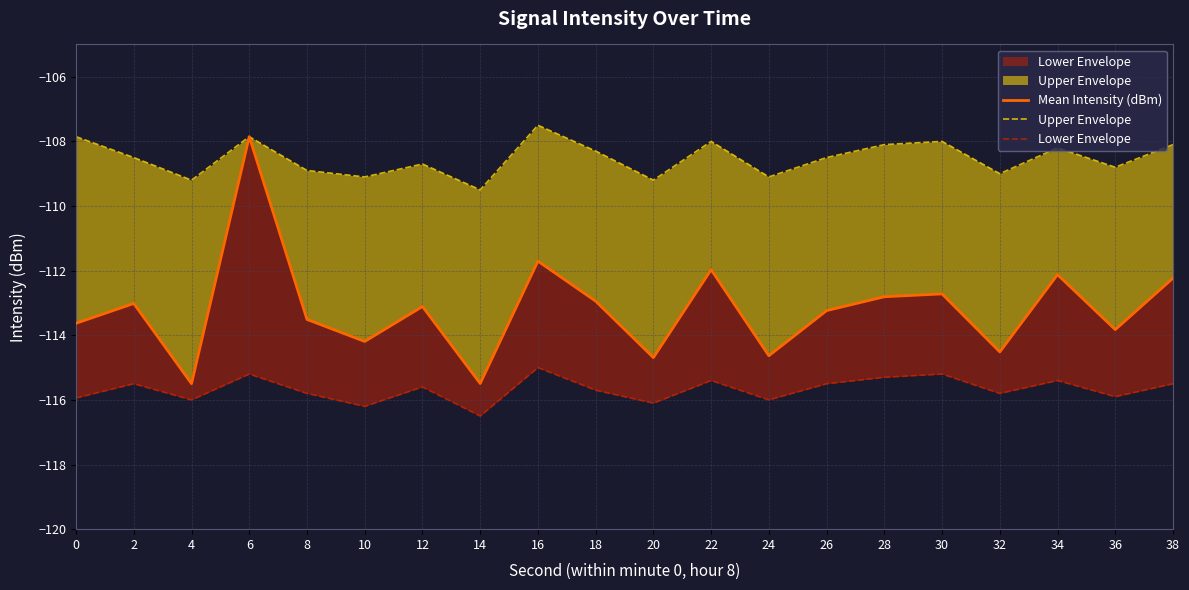

How many lines are shown in the chart?

3